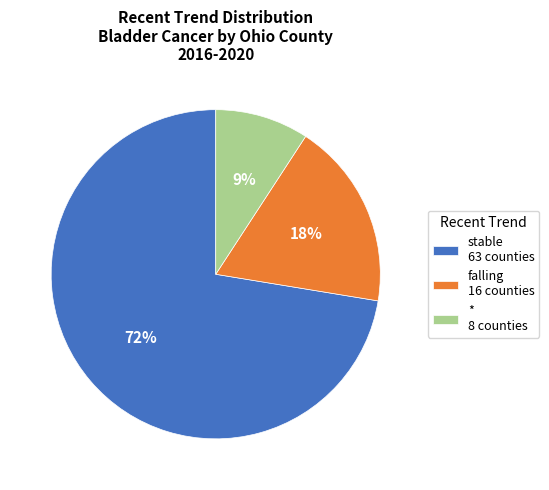

To the nearest percent, what is the combined percentage of falling 16 counties and stable 63 counties?

91%